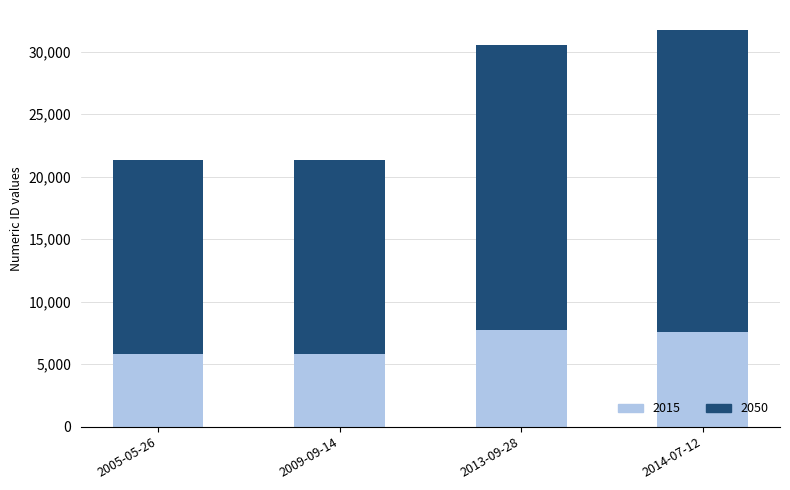

What is the value of the 2015 bar at the 1st from the left?

5813